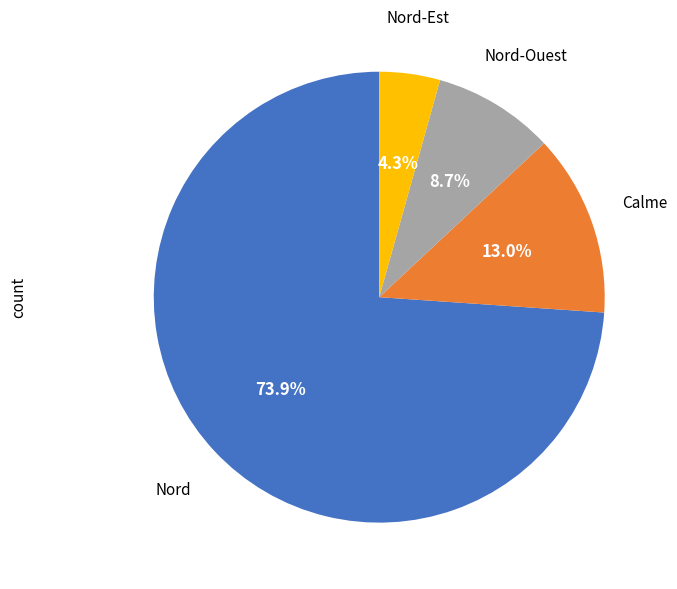

Does any single category account for the majority?

Yes